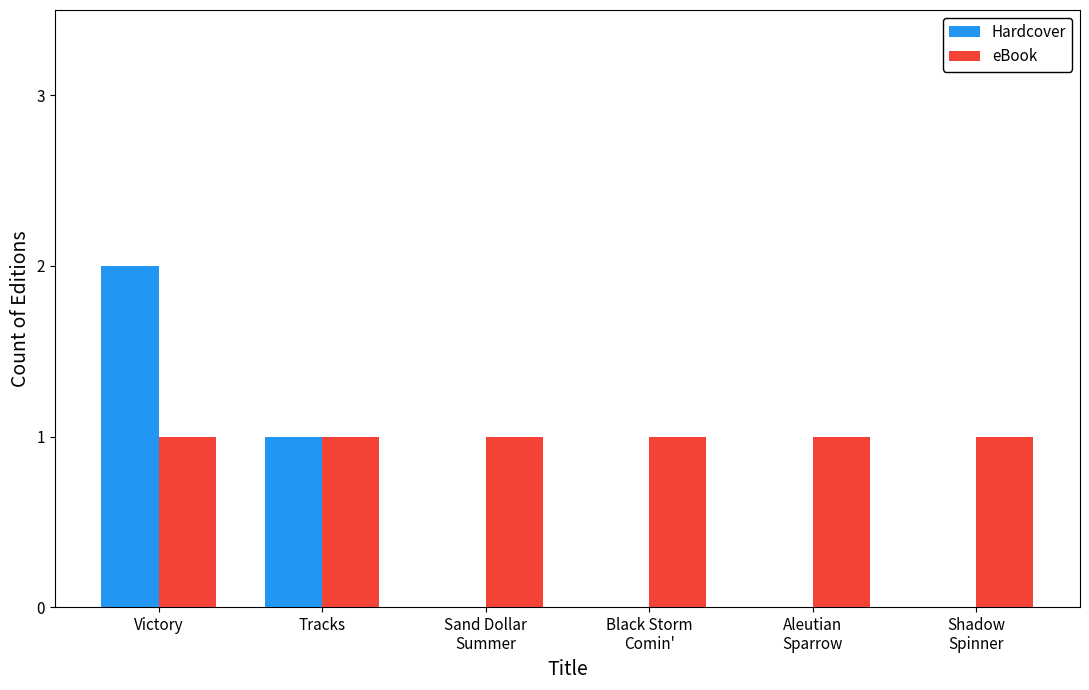

Which category has the highest value in the Hardcover series?

Victory